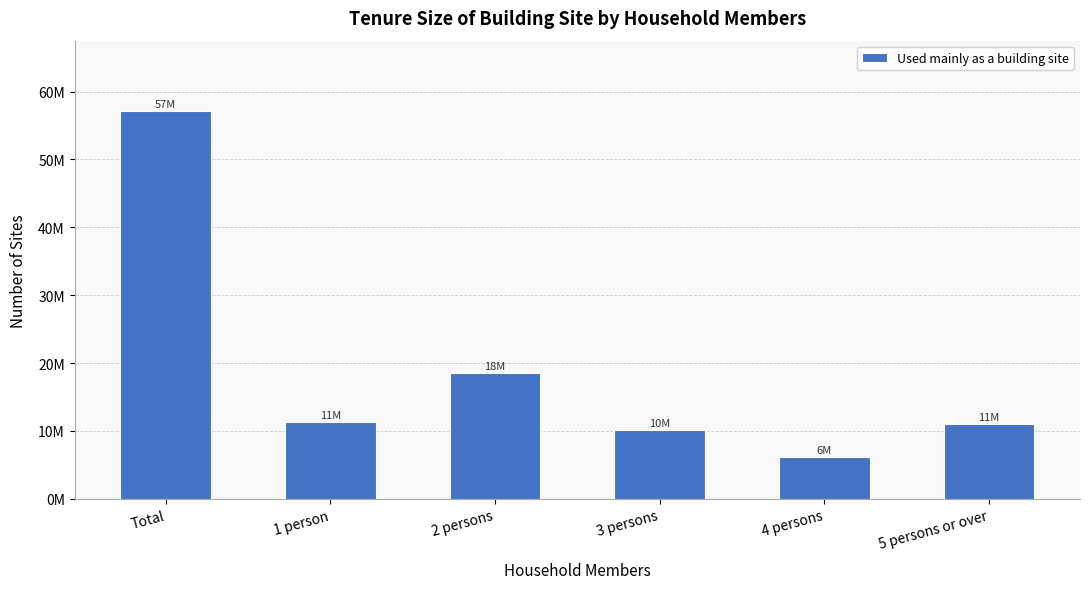

Which category has the highest value across all series?

Total